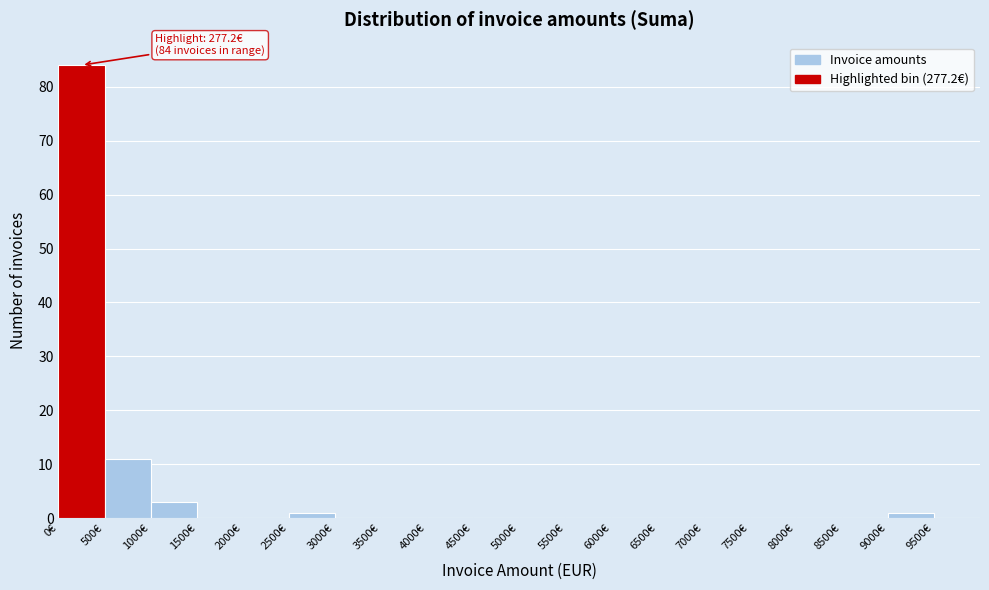

Over which range of the x-axis is the bar tallest?

0 to 500